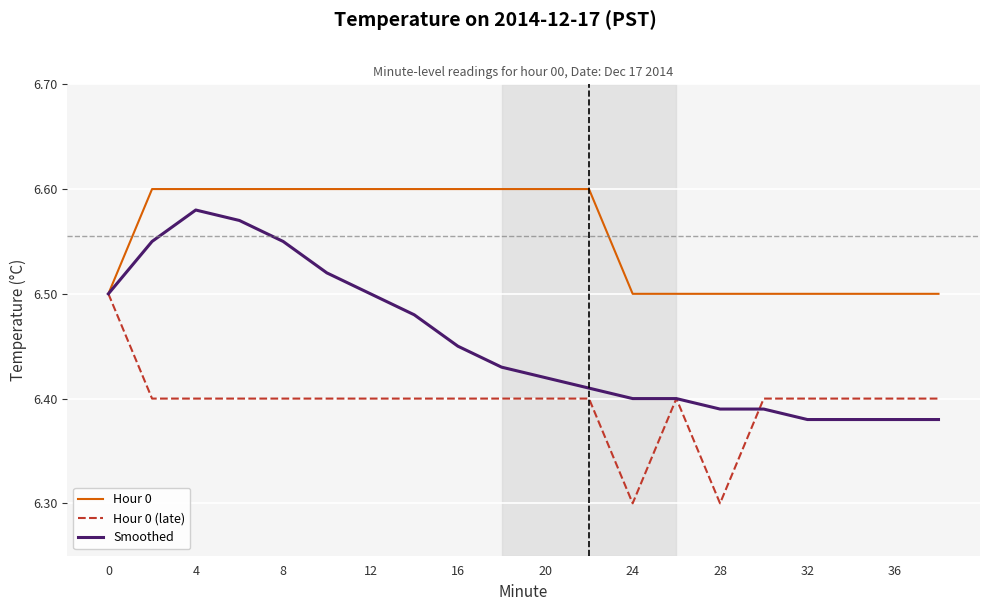

Rank the series by their average value, from highest to lowest.

Hour 0, Smoothed, Hour 0 (late)